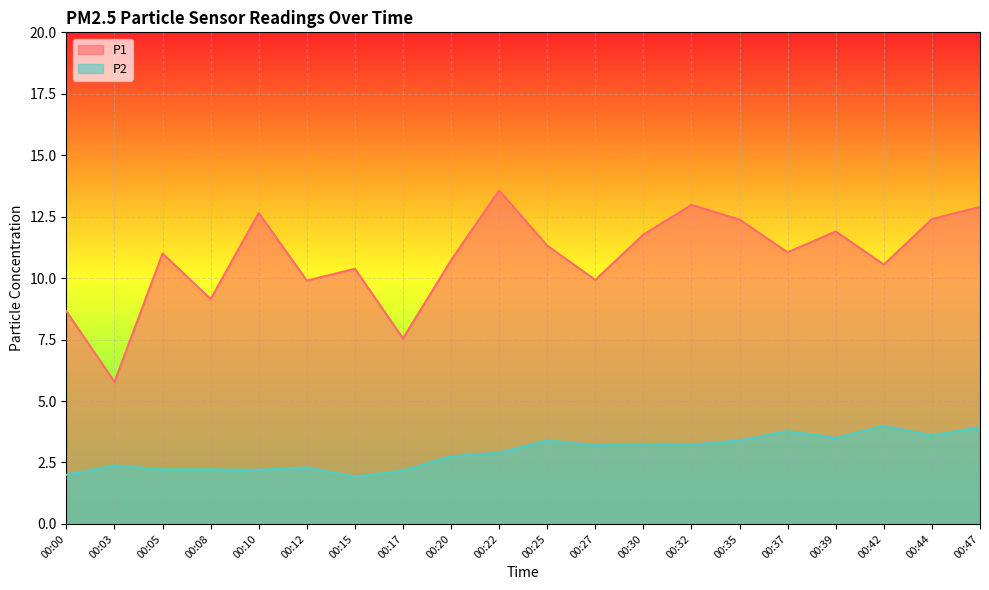

Reading right to left, transcribe all the data shown in this chart.

P1: 00:47=12.9	00:44=12.4	00:42=10.6	00:39=11.9	00:37=11.1	00:35=12.4	00:32=13.0	00:30=11.8	00:27=9.9	00:25=11.3	00:22=13.6	00:20=10.7	00:17=7.5	00:15=10.4	00:12=9.9	00:10=12.7	00:08=9.2	00:05=11.0	00:03=5.8	00:00=8.7
P2: 00:47=4.0	00:44=3.6	00:42=4.0	00:39=3.5	00:37=3.8	00:35=3.4	00:32=3.2	00:30=3.2	00:27=3.2	00:25=3.4	00:22=2.9	00:20=2.8	00:17=2.2	00:15=1.9	00:12=2.3	00:10=2.2	00:08=2.2	00:05=2.2	00:03=2.4	00:00=2.0